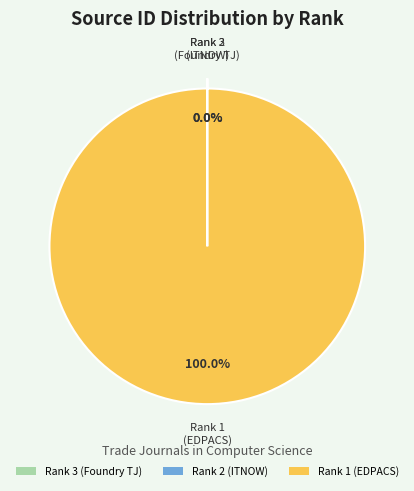

Is there a majority slice in this chart?

Yes